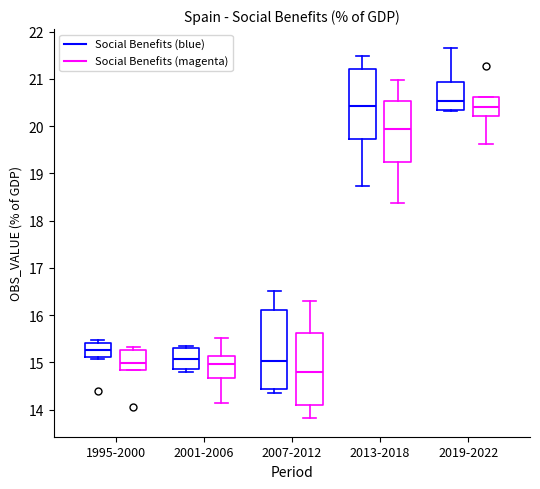

Reading left to right, read every box against the y-axis: the position of its median line, the range the box covers, and the ends of its whiskers. The values are not printed on the chart, so give them approximately, as read against the axis.

1995-2000 (Social Benefits (blue)): median 15.3, box 15.1 to 15.4, whiskers 15.1 (just below the box's lower edge) to 15.5
1995-2000 (Social Benefits (magenta)): median 15.0, box 14.8 to 15.3, whiskers 14.8 to 15.3 (just above the box's upper edge)
2001-2006 (Social Benefits (blue)): median 15.1, box 14.9 to 15.3, whiskers 14.8 to 15.4
2001-2006 (Social Benefits (magenta)): median 15.0, box 14.7 to 15.1, whiskers 14.1 to 15.5
2007-2012 (Social Benefits (blue)): median 15.0, box 14.4 to 16.1, whiskers 14.4 (just below the box's lower edge) to 16.5
2007-2012 (Social Benefits (magenta)): median 14.8, box 14.1 to 15.6, whiskers 13.8 to 16.3
2013-2018 (Social Benefits (blue)): median 20.4, box 19.7 to 21.2, whiskers 18.7 to 21.5
2013-2018 (Social Benefits (magenta)): median 19.9, box 19.2 to 20.5, whiskers 18.4 to 21.0
2019-2022 (Social Benefits (blue)): median 20.5, box 20.4 to 20.9, whiskers 20.3 to 21.7
2019-2022 (Social Benefits (magenta)): median 20.4, box 20.2 to 20.6, whiskers 19.6 to 20.6